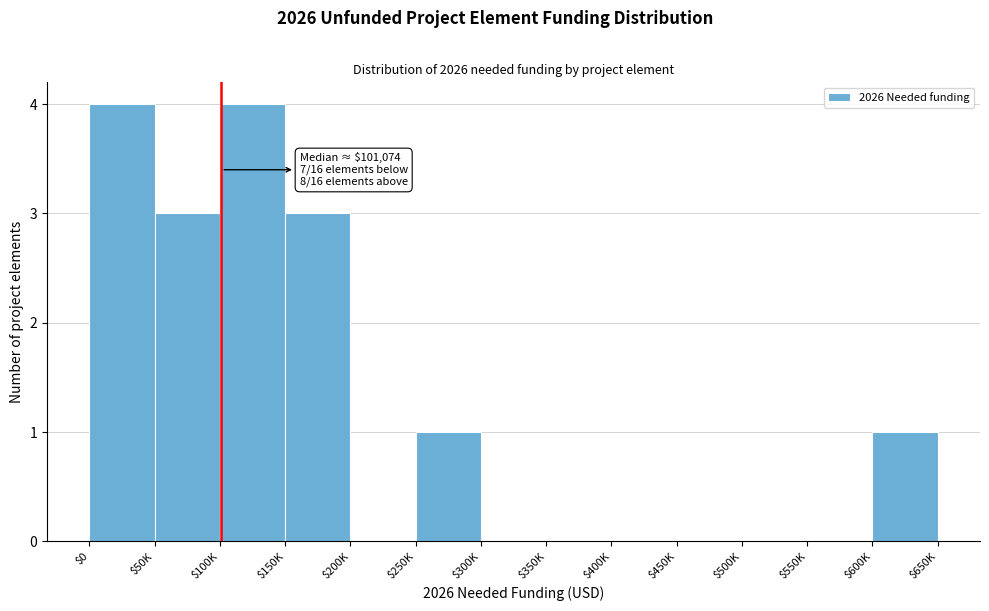

What is the sum of all values?

16